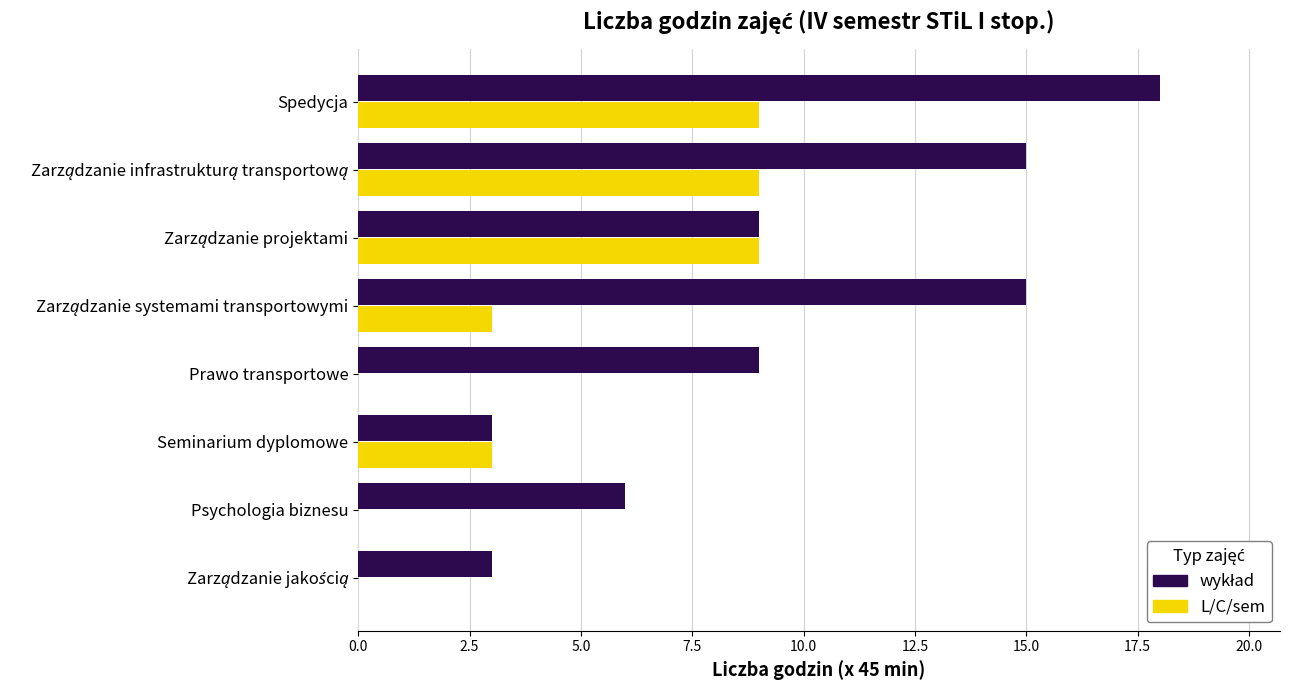

True or false: L/C/sem has a value of 3 at Seminarium dyplomowe.

True